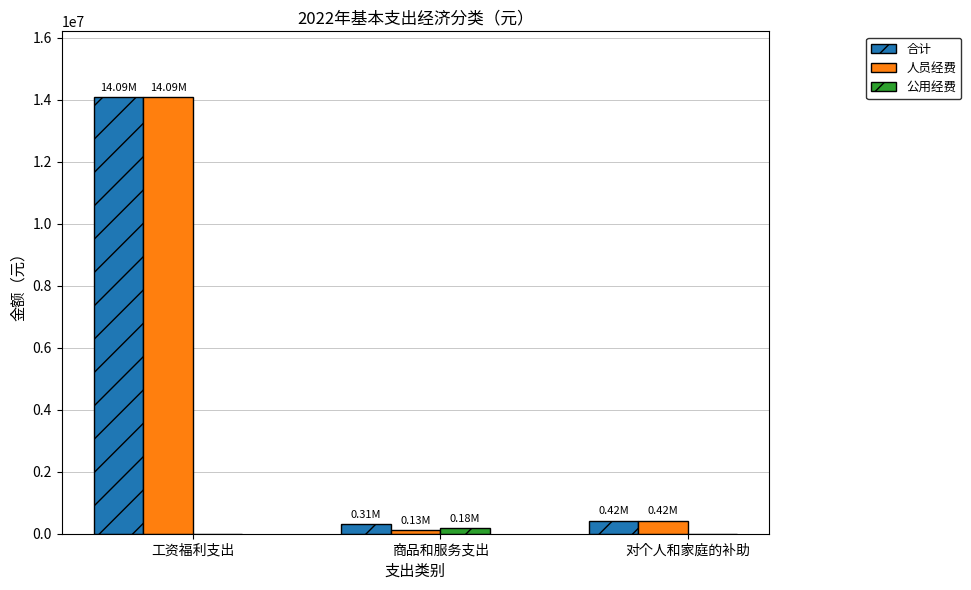

At which category does the chart reach its peak across all series?

工资福利支出